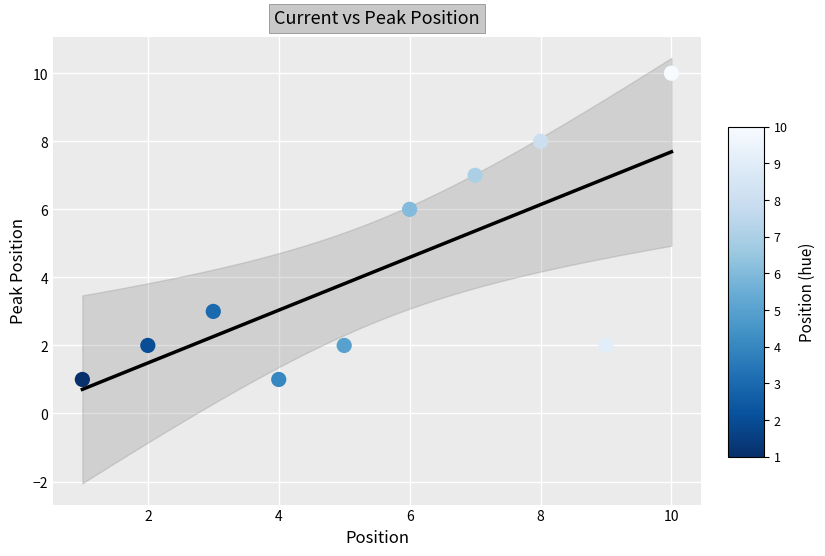

What is the range of X values (max minus min)?

9